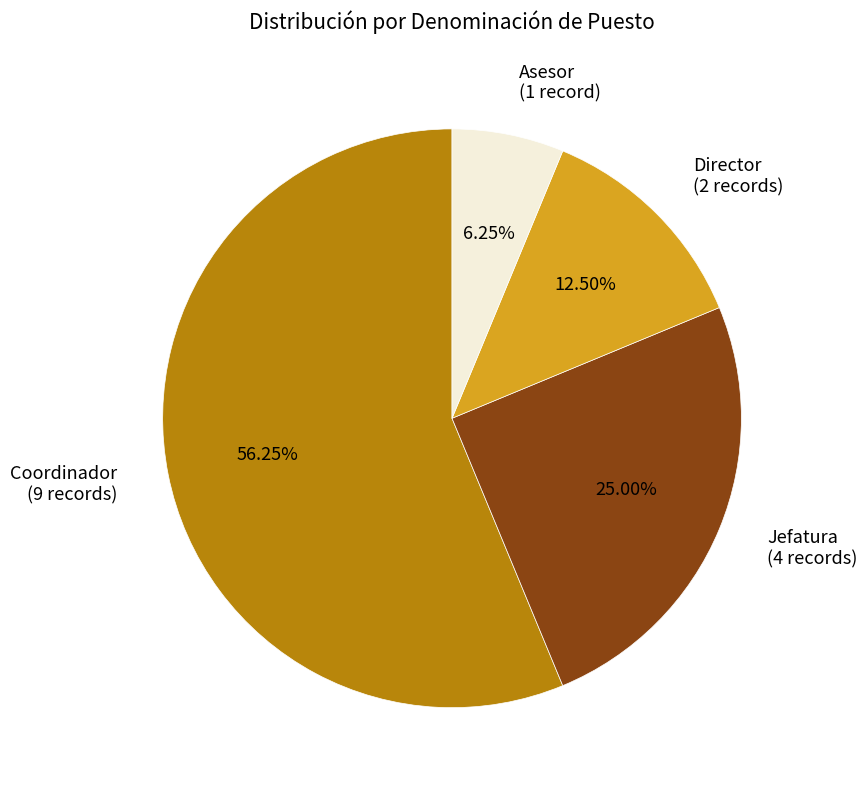

Which has a higher value, Director (2 records) or Jefatura (4 records)?

Jefatura (4 records)